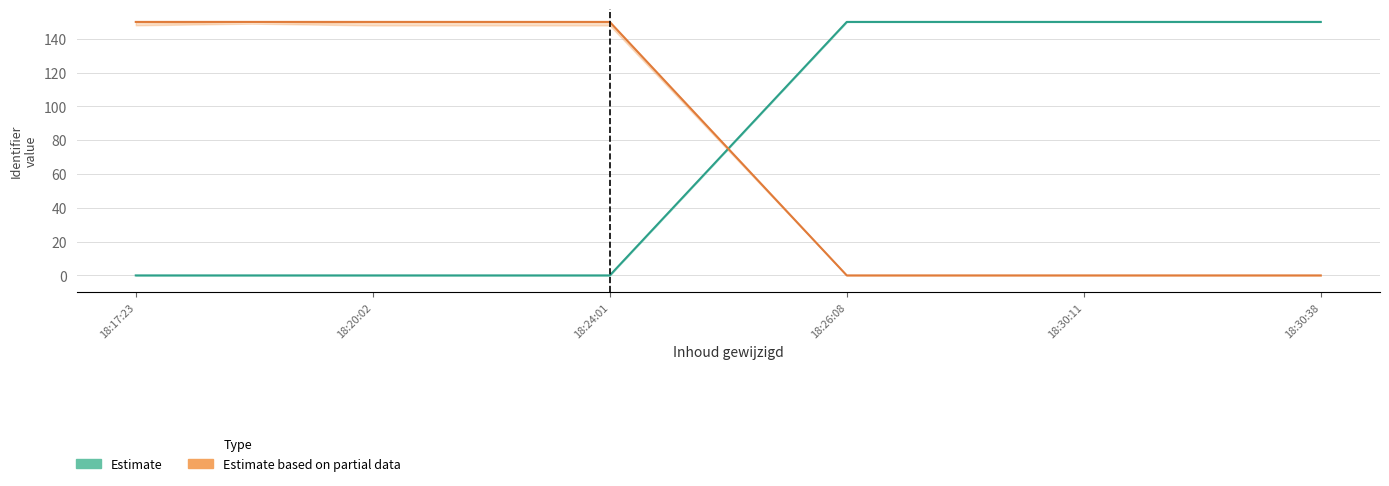

Read the Estimate value at 18:30:11.

150.0